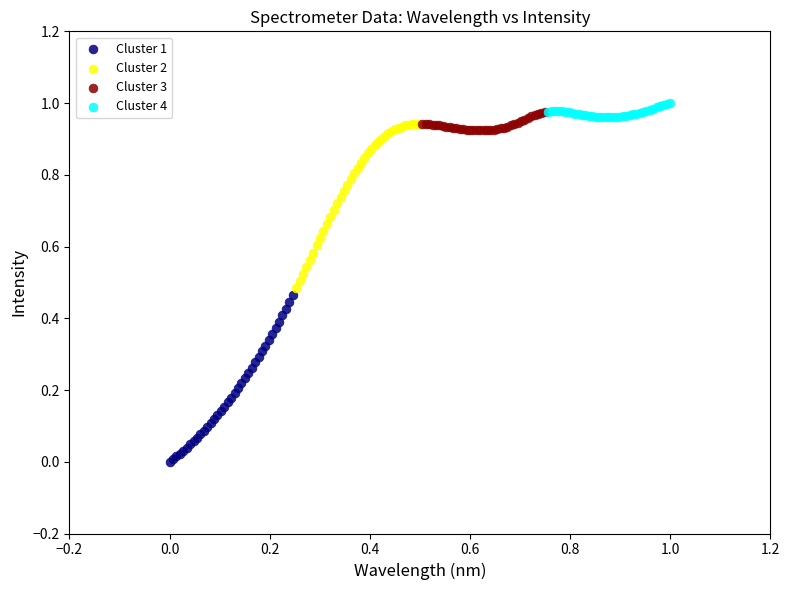

Which series reaches the minimum Y coordinate?

Cluster 1